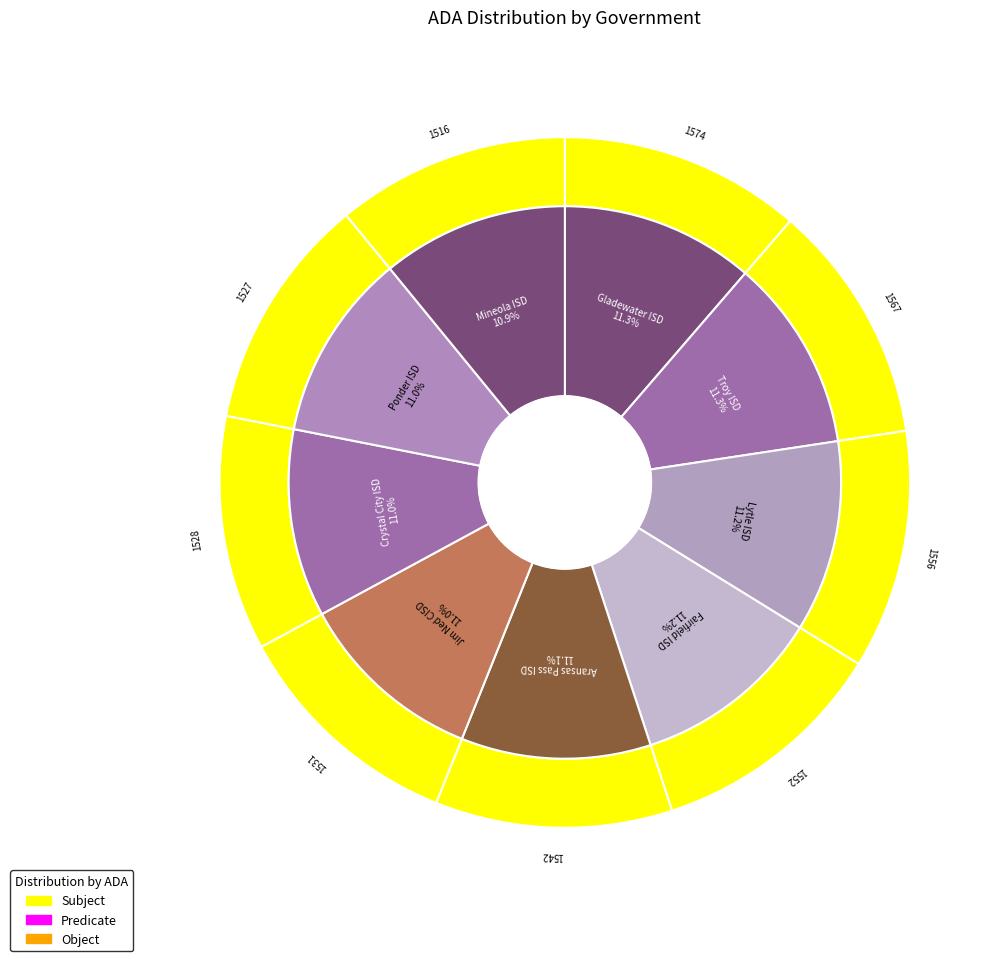

Is Jim Ned CISD the majority of the pie?

No